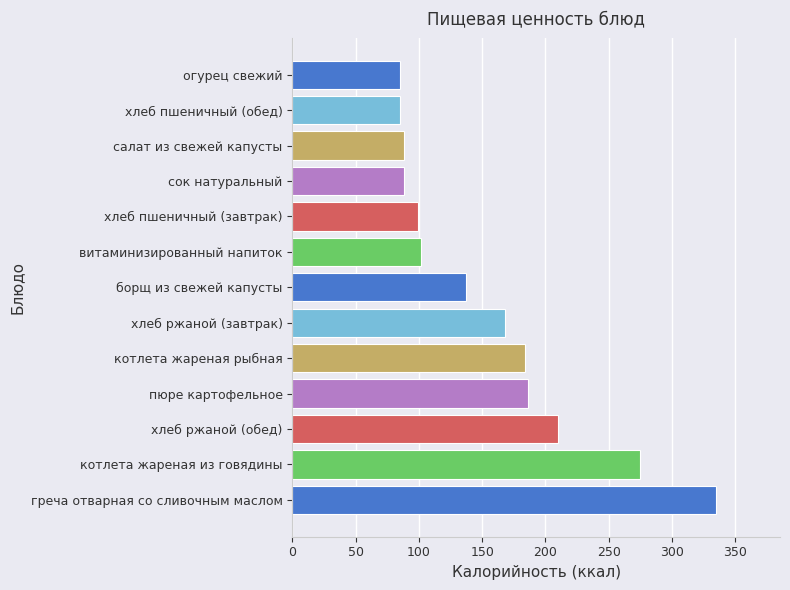

At which category does the chart reach its peak across all series?

греча отварная со сливочным маслом